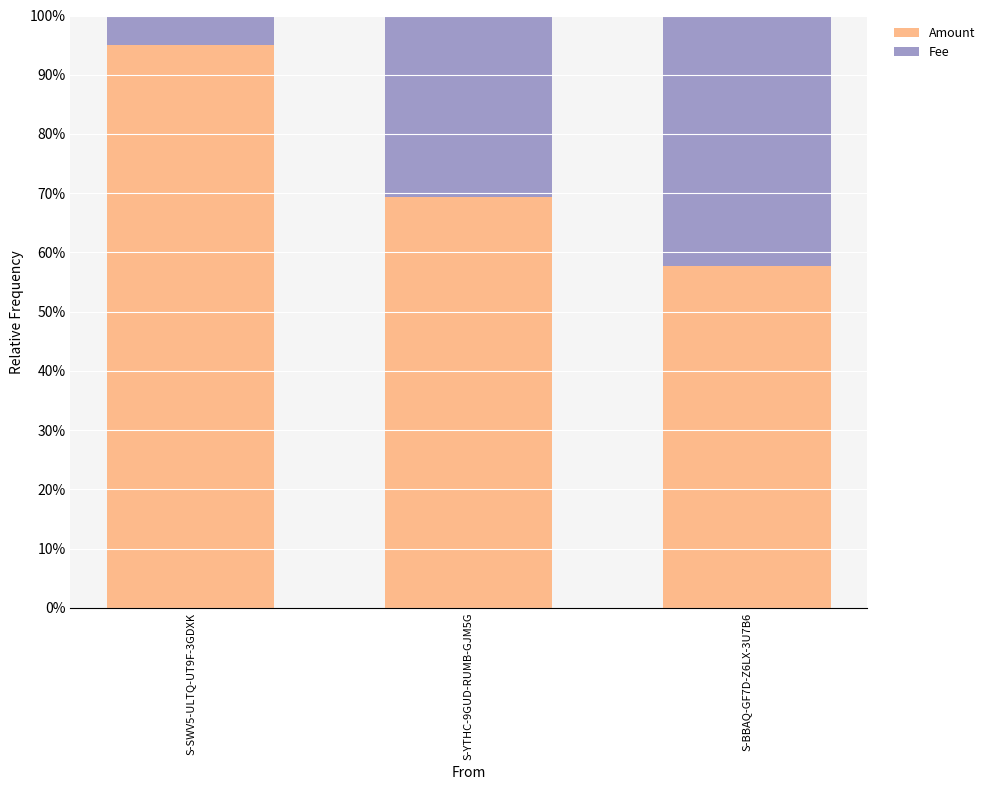

Between S-YTHC-9GUD-RUMB-GJM5G and S-SWV5-ULTQ-UT9F-3GDXK, which is larger?

S-SWV5-ULTQ-UT9F-3GDXK